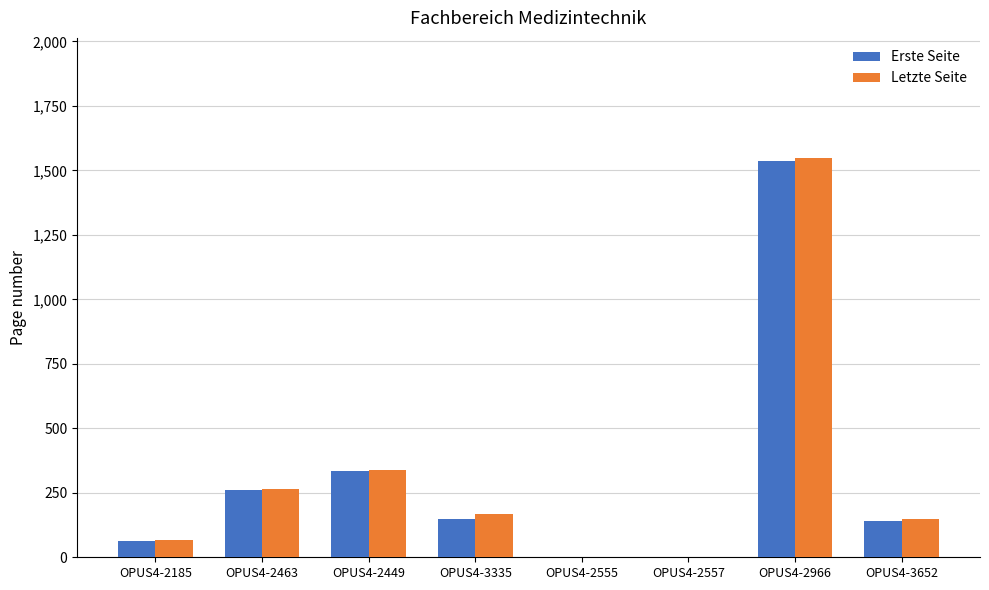

Between OPUS4-2555 and OPUS4-3652, which series saw the biggest shift?

Letzte Seite